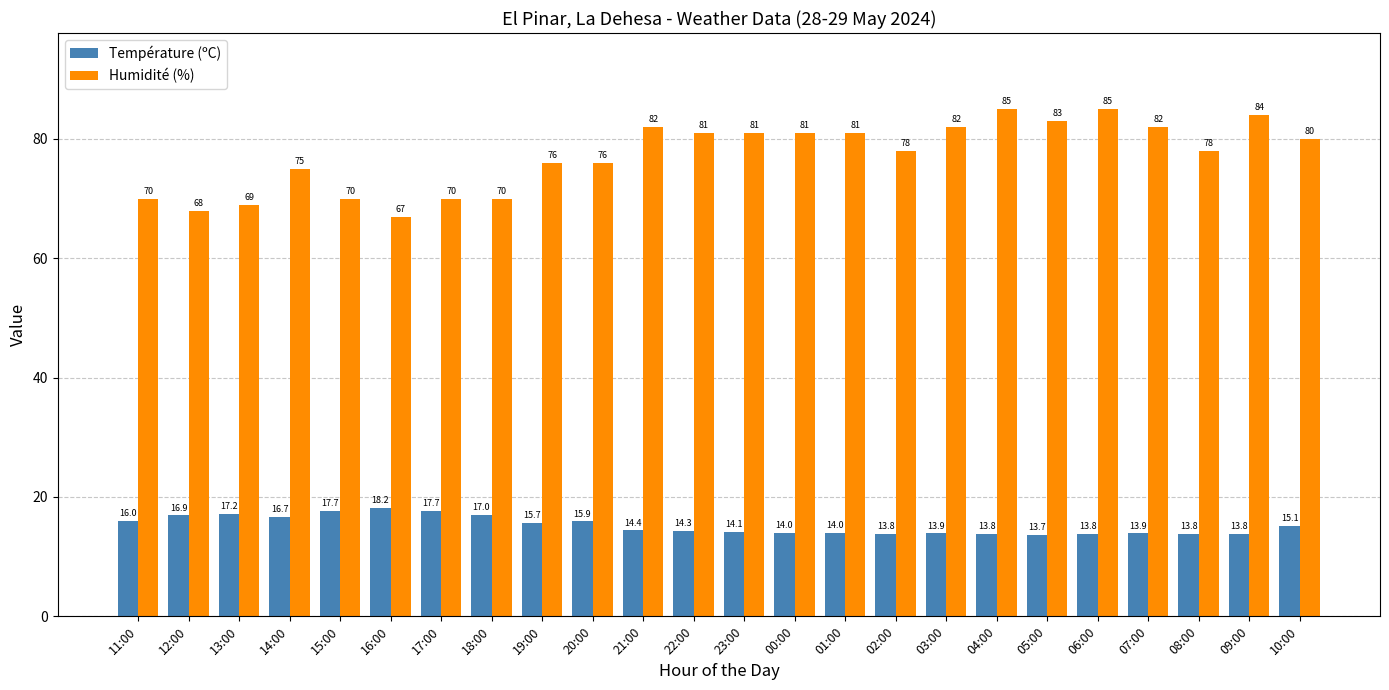

List the series in order of their overall mean, lowest first.

Température (ºC), Humidité (%)